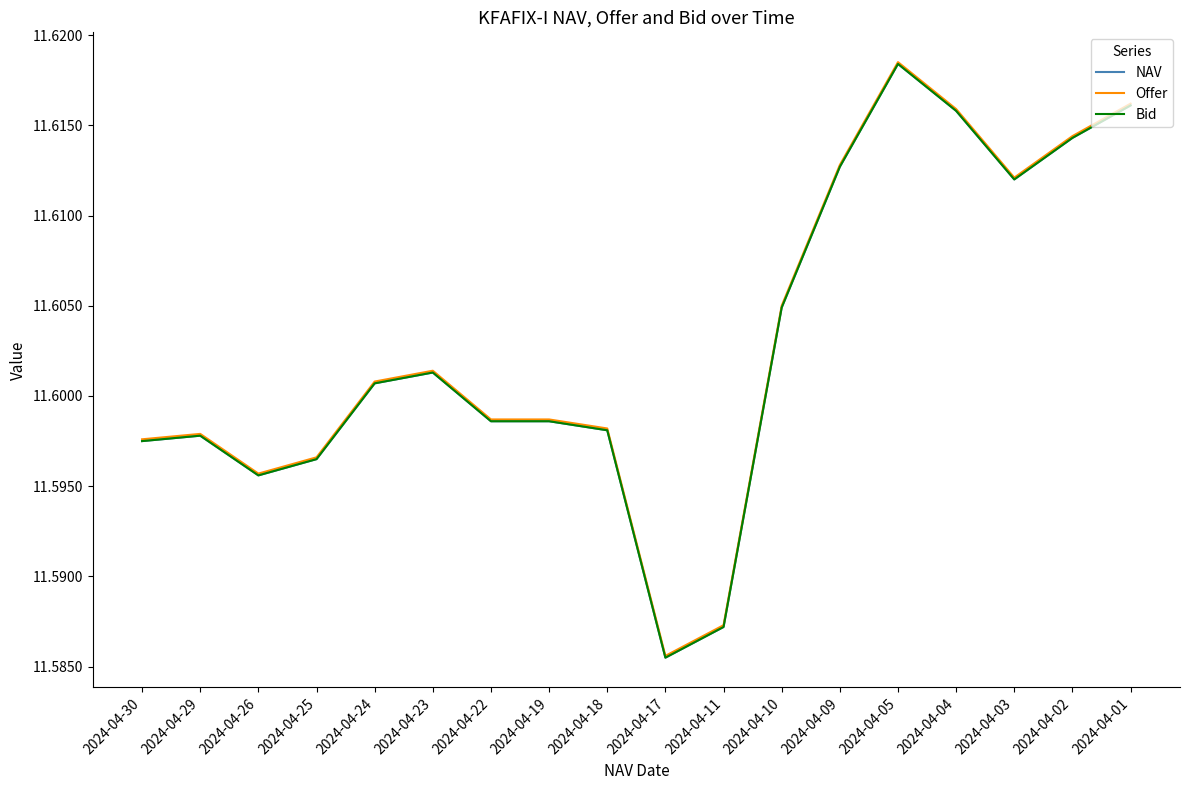

At which category does Offer reach its first local valley?

2024-04-26